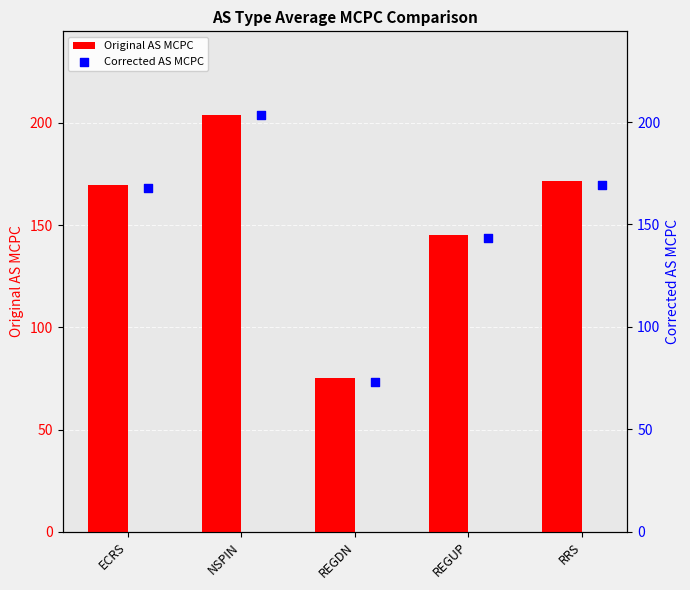

Which series contains the lowest Y value?

Corrected AS MCPC